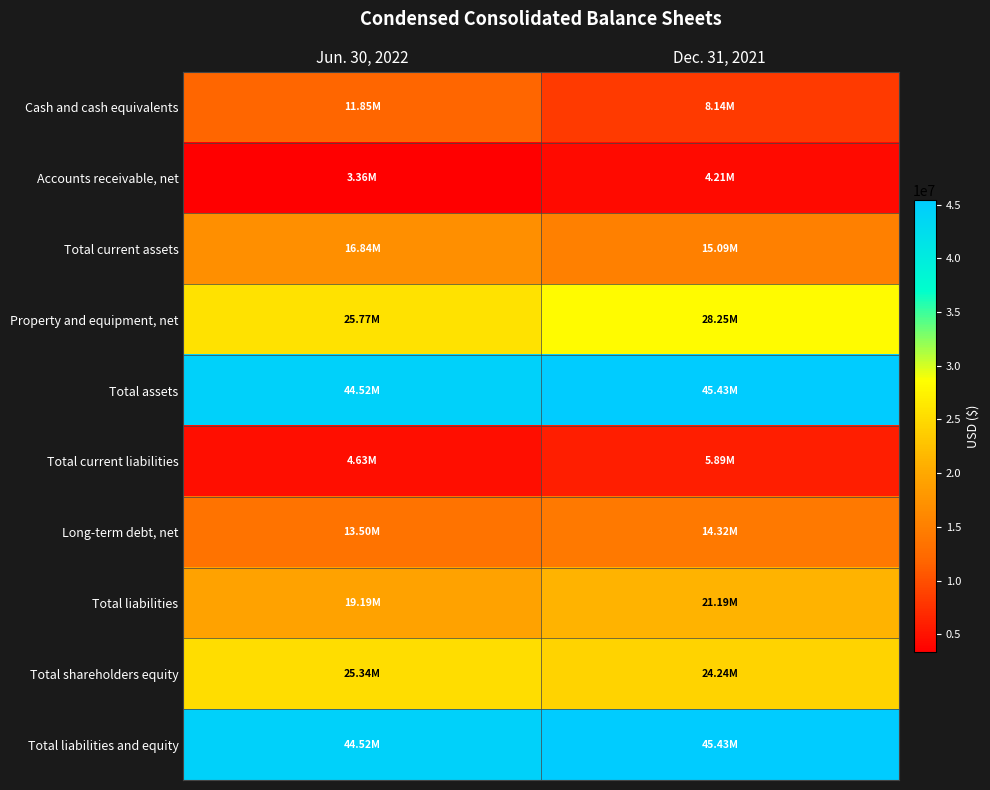

Rank the series by their maximum value, from lowest to highest.

Accounts receivable, net, Total current liabilities, Cash and cash equivalents, Long-term debt, net, Total current assets, Total liabilities, Total shareholders equity, Property and equipment, net, Total assets, Total liabilities and equity